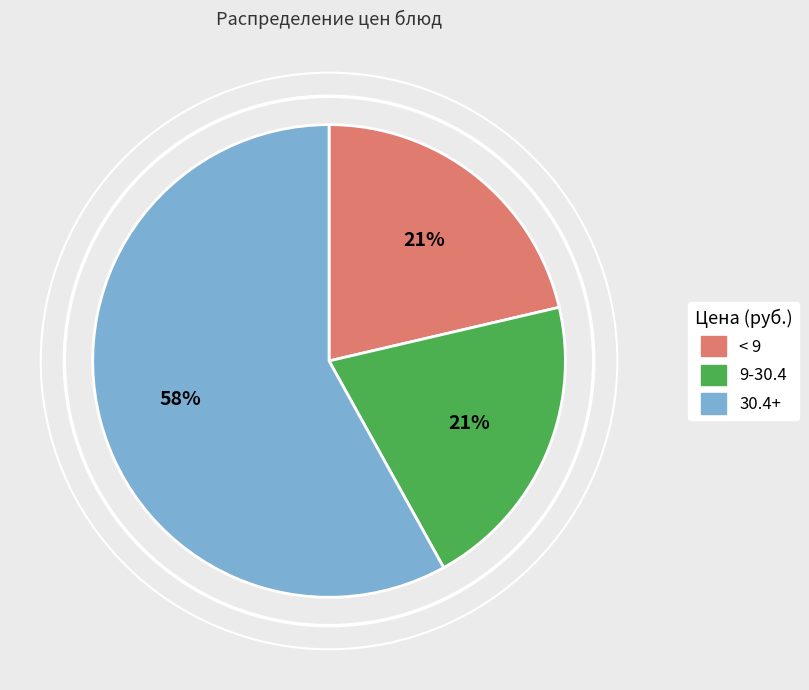

How many slices are in this pie chart?

3